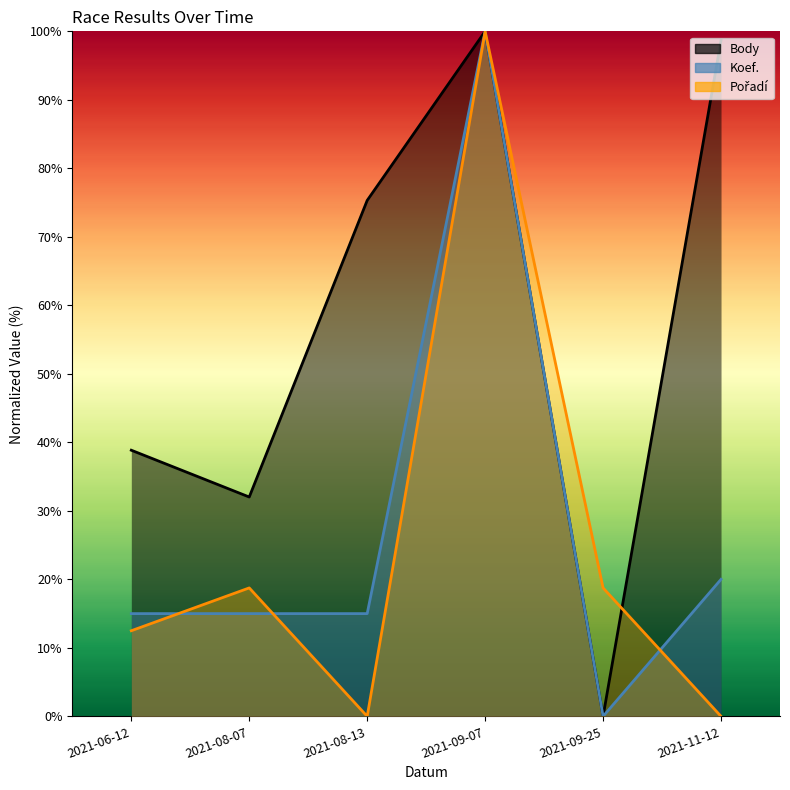

Does the chart display data point markers on the line(s)?

No